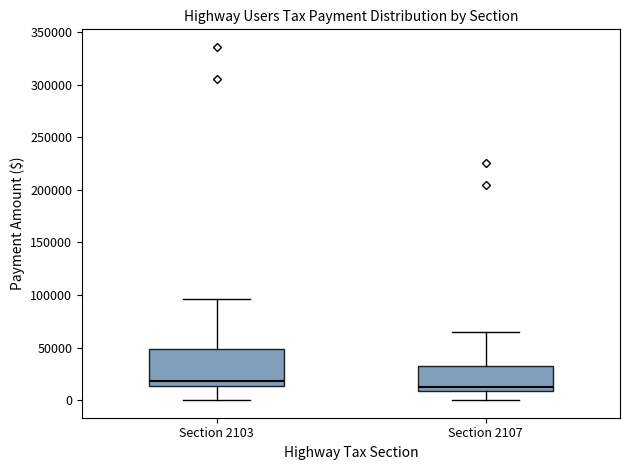

Comparing the boxes themselves (not the whiskers), which one is the tallest?

Section 2103